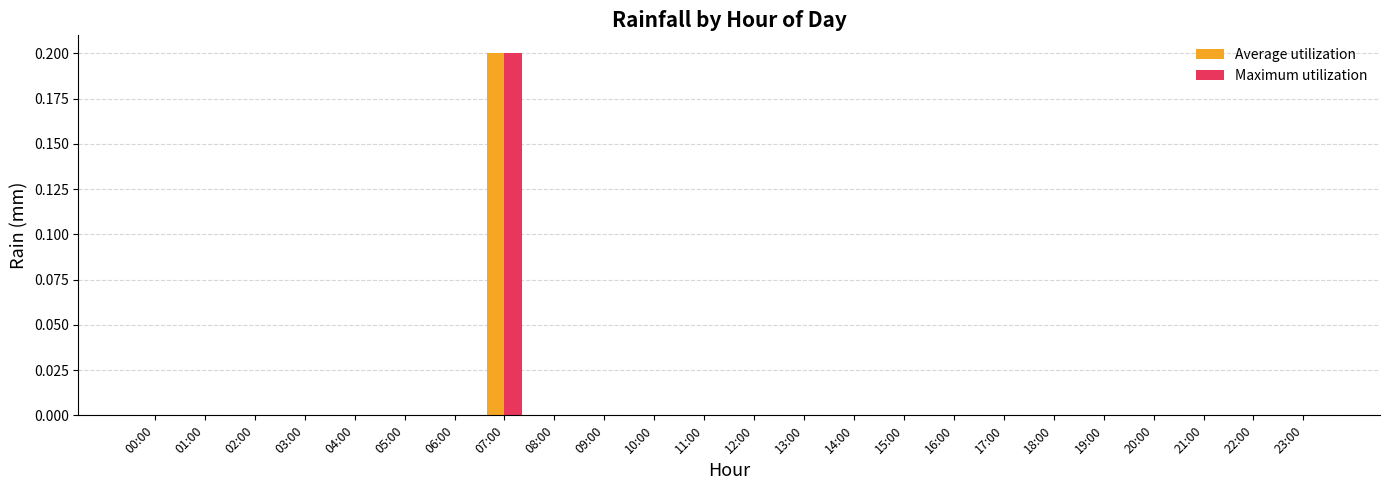

Is it true that Average utilization equals 0.0 at 06:00?

True